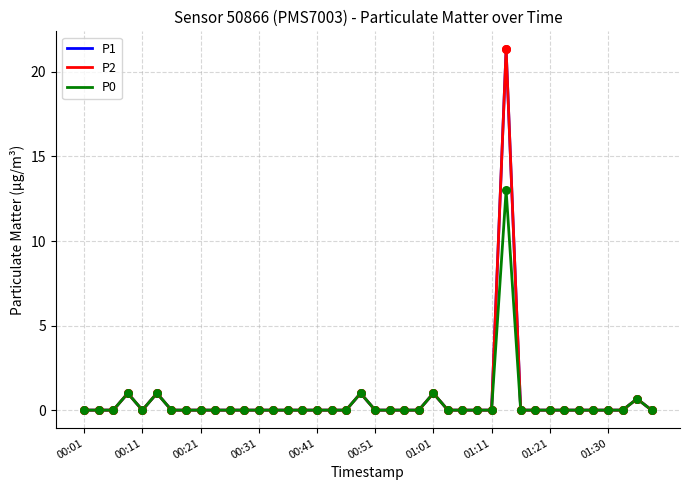

At how many categories does at least one series exceed 5?

1